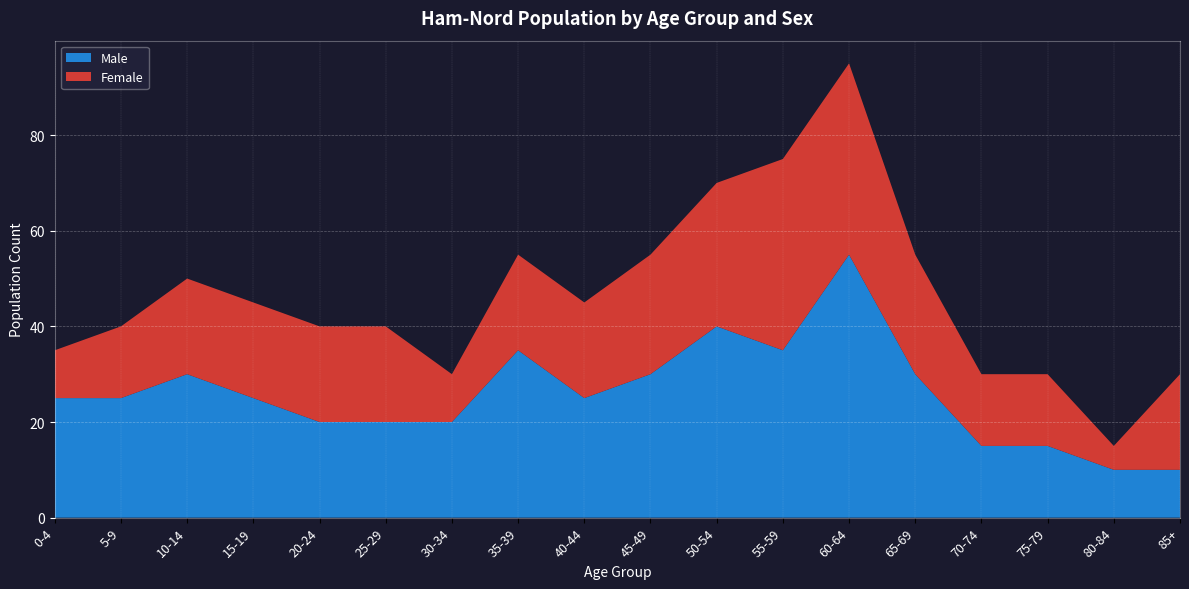

Reading left to right, extract all data points from this chart.

Male: 25	25	30	25	20	20	20	35	25	30	40	35	55	30	15	15	10	10
Female: 10	15	20	20	20	20	10	20	20	25	30	40	40	25	15	15	5	20